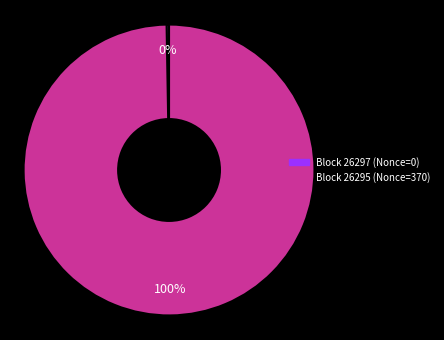

Is there any slice that represents more than half of the pie?

Yes